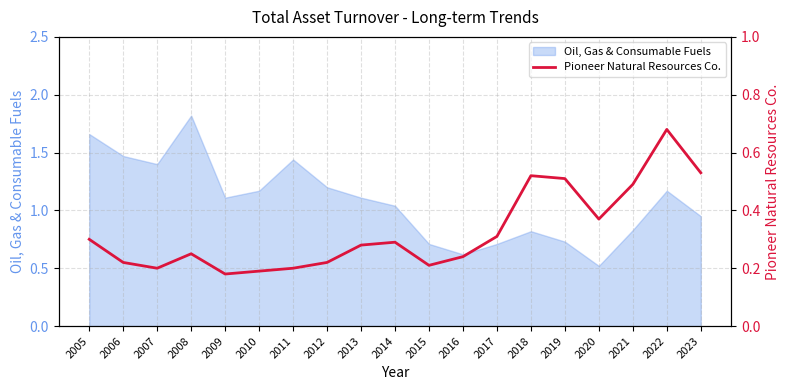

At which label does Oil, Gas & Consumable Fuels first exceed 1?

2005